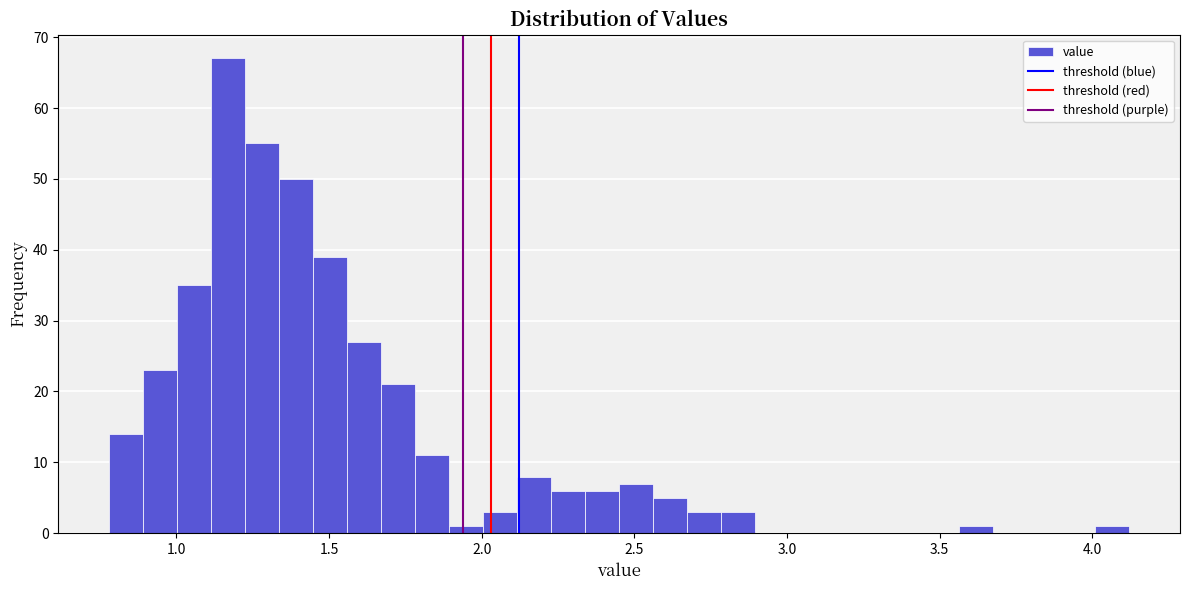

Around what value on the x-axis is the tallest bar? Give the approximate position of its centre, as read against the axis.

1.15